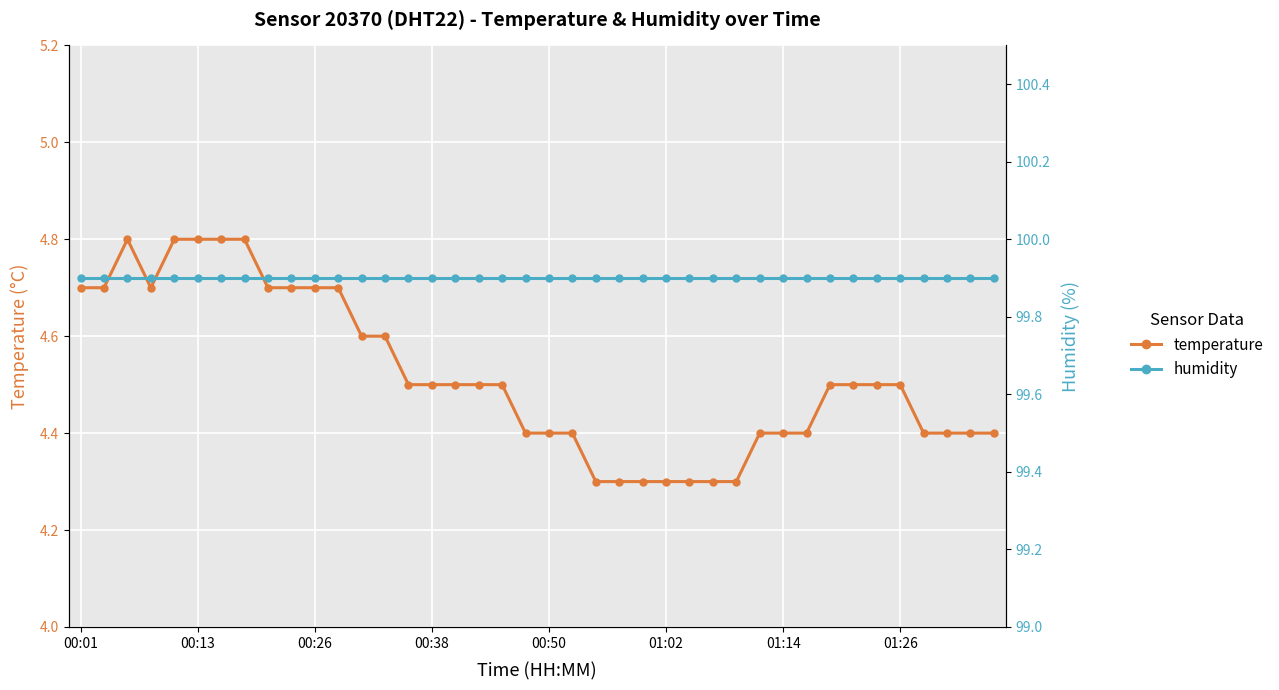

True or false: humidity and temperature cross at least once.

False